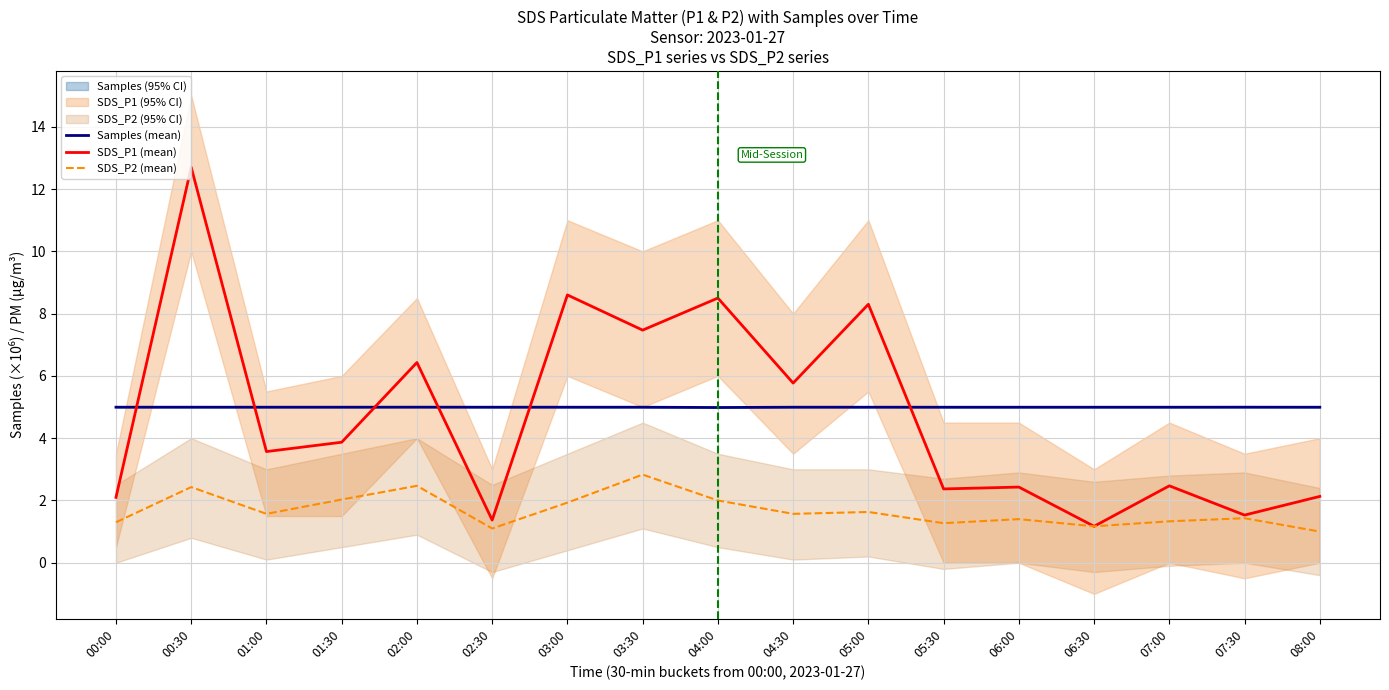

The value of SDS_P1 (mean) at 03:30 is 7.5. True or false?

True